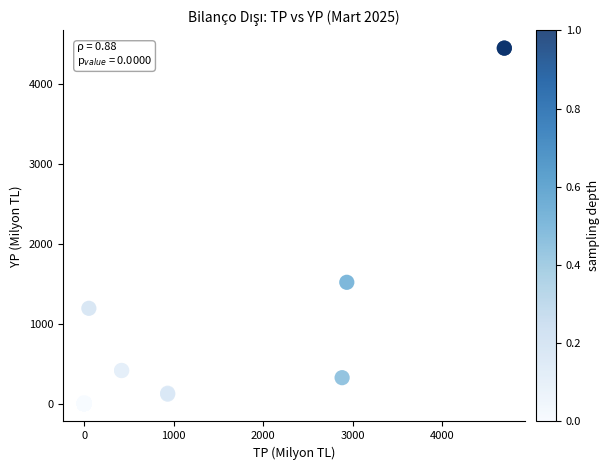

What Y value in the scatter plot is closest to 2225?

1519.5